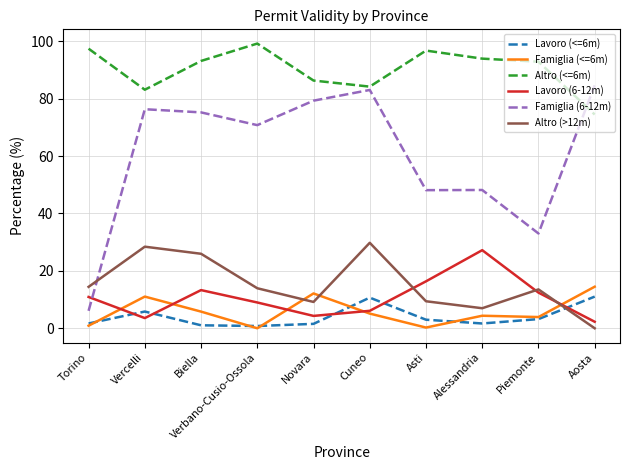

At how many categories does at least one series exceed 72?

10